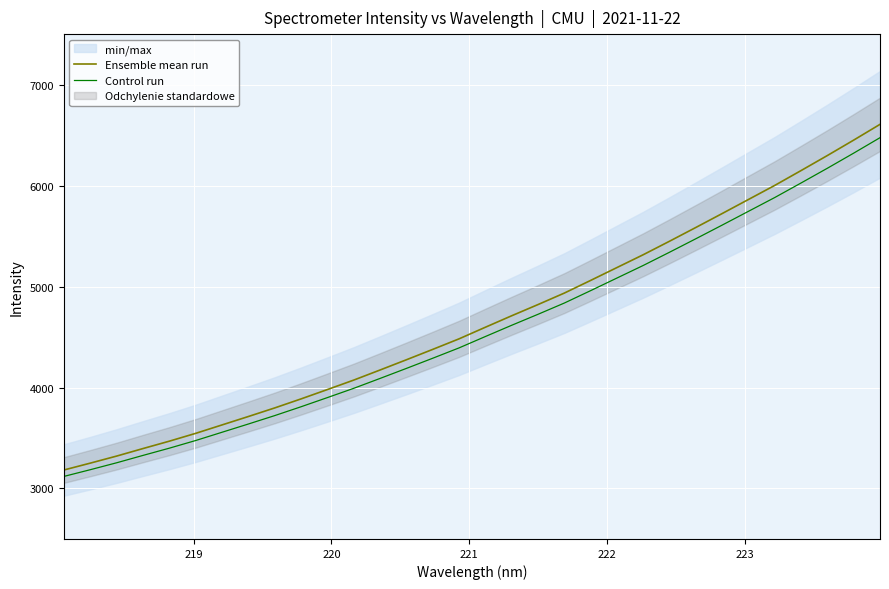

What is the highest value of the Control run series?

6474.2